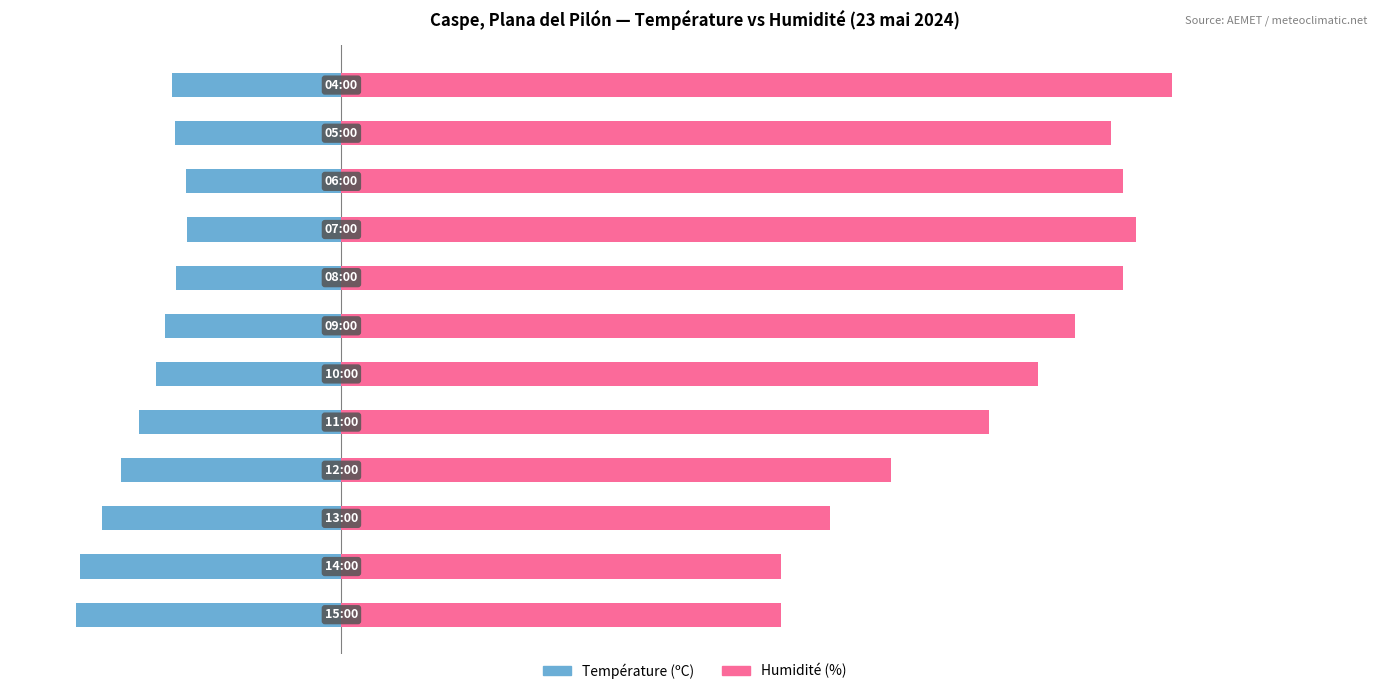

Reading left to right, transcribe all the data shown in this chart.

Température (ºC): -21.7	-21.4	-19.6	-18.0	-16.6	-15.2	-14.4	-13.5	-12.6	-12.7	-13.6	-13.9
Humidité (%): 36.0	36.0	40.0	45.0	53.0	57.0	60.0	64.0	65.0	64.0	63.0	68.0